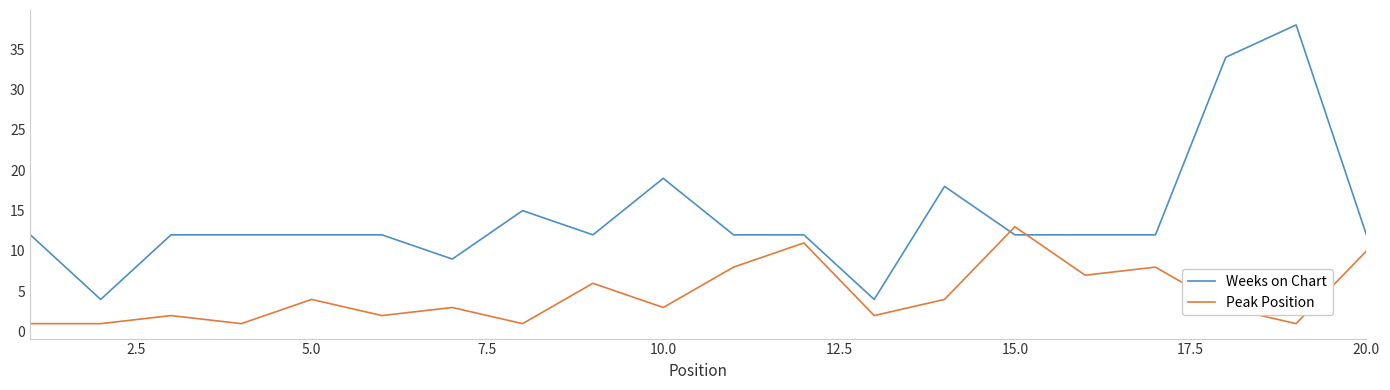

What is the greatest value displayed?

38